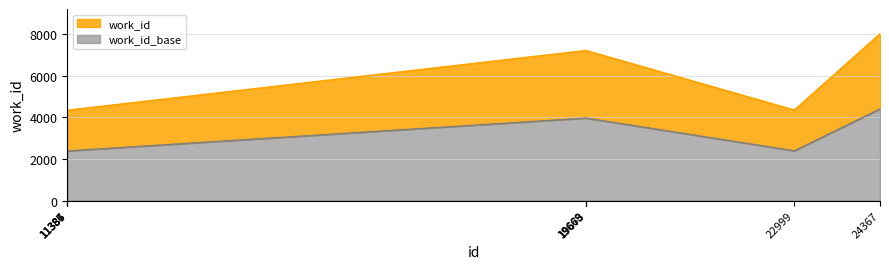

What is the difference between the values at 22999 and 24367?

3662